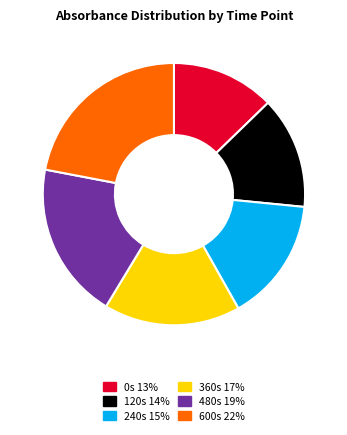

Count the number of slices in the pie.

6